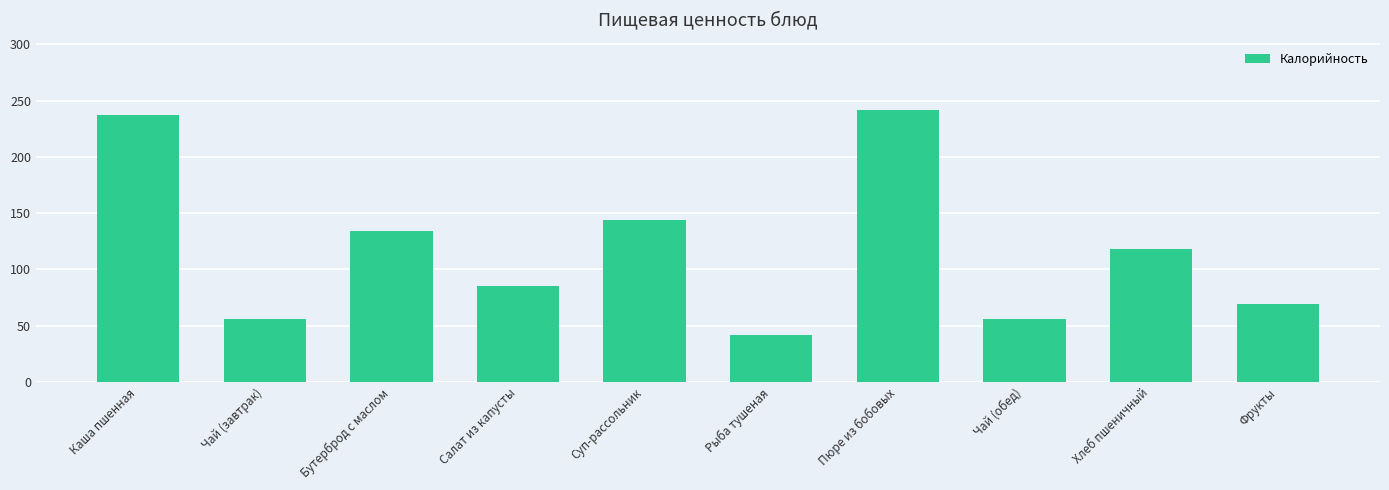

At which category does the chart reach its peak across all series?

Пюре из бобовых